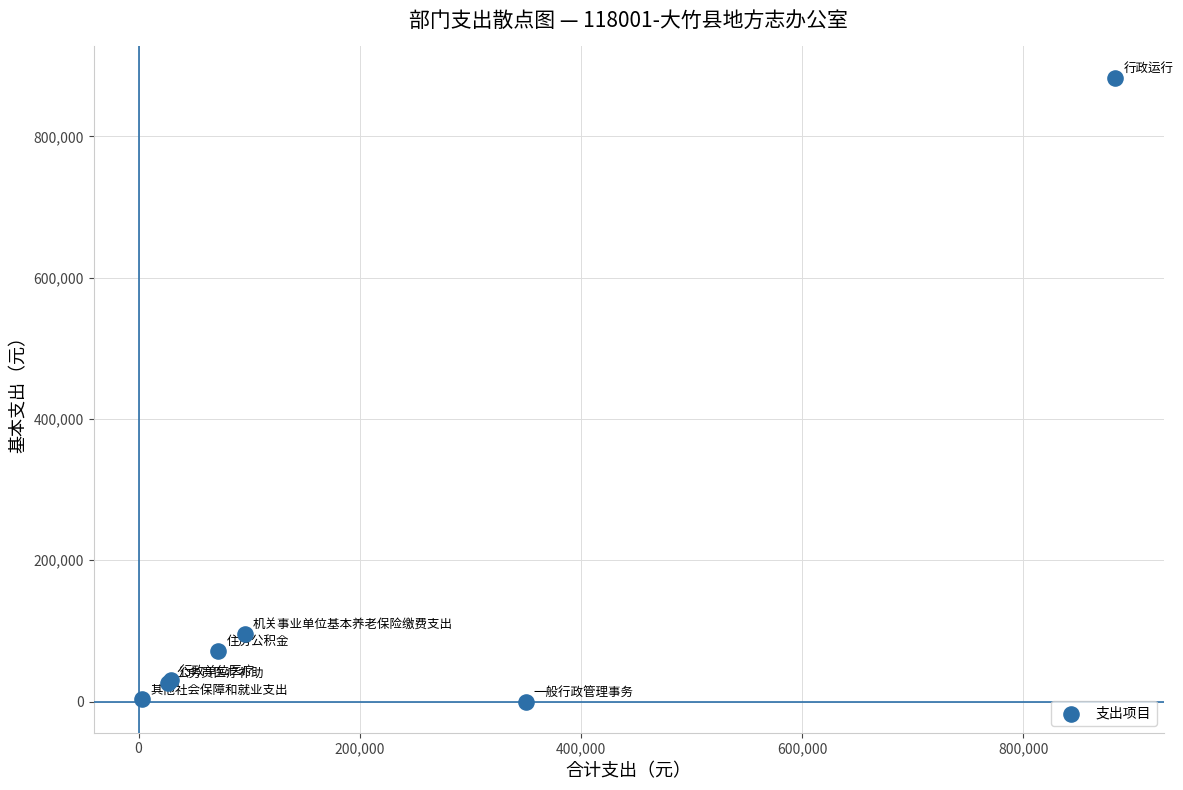

What Y value in the scatter plot is closest to 441604?

95943.0